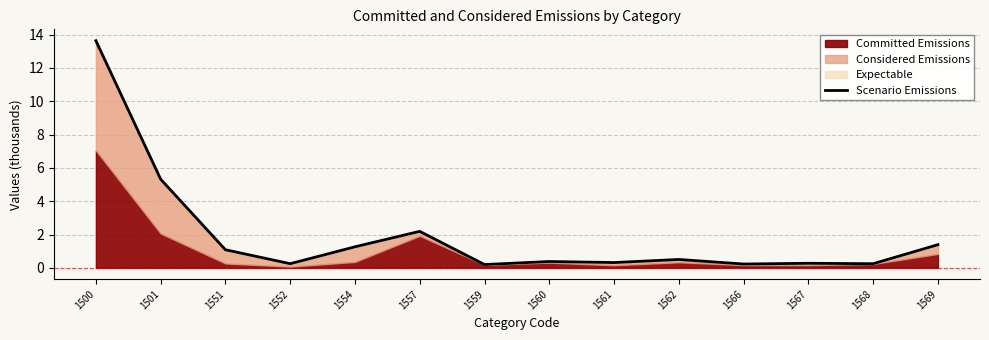

What is the average value?

1.9